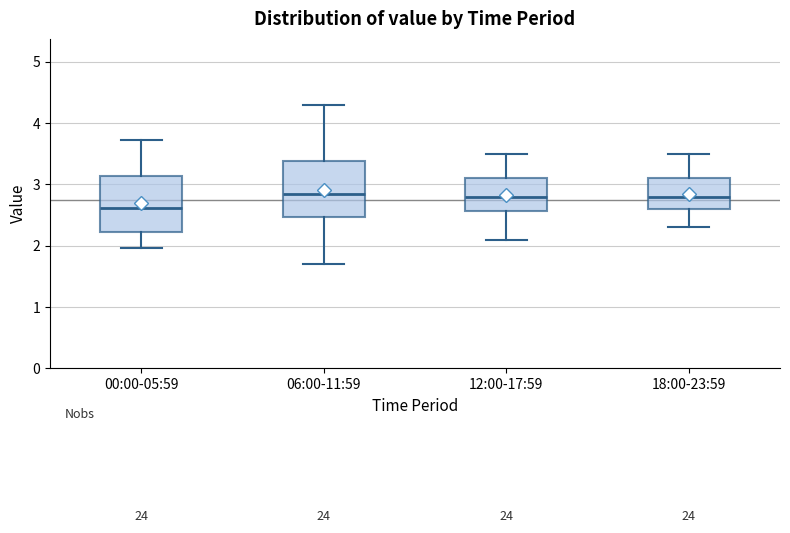

Where is the lower edge of the box for 06:00-11:59 on the y-axis? The values are not printed on the chart, so give them approximately, as read against the axis.

2.5